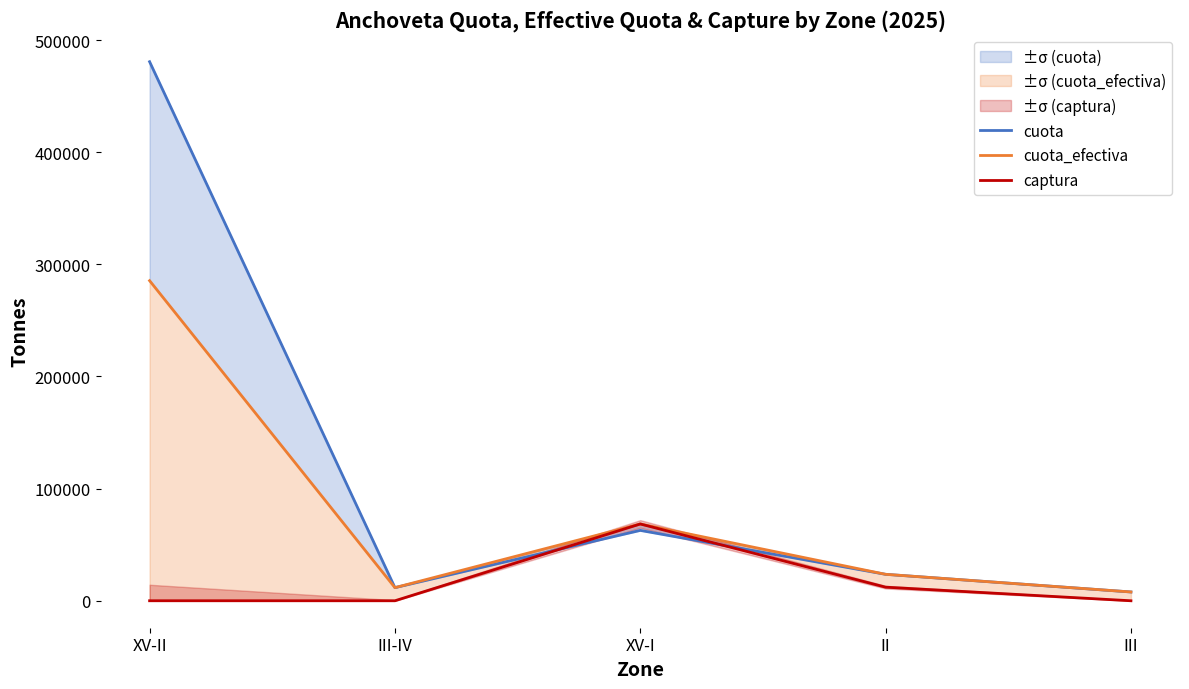

What is the spread (max minus min) of values at XV-II?

480637.6